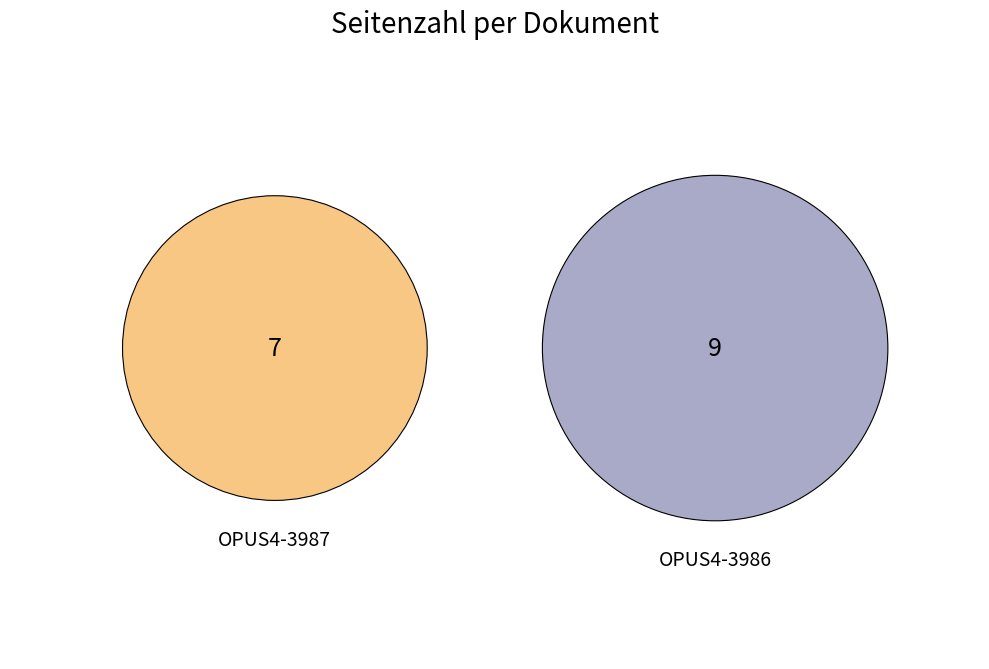

To the nearest percent, what percentage of the pie is OPUS4-3986?

56%